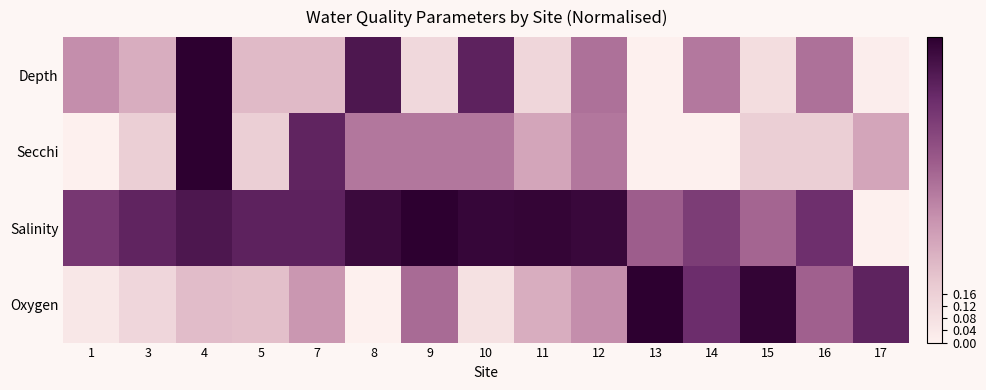

What is the difference between the highest and lowest values at 8?

0.9